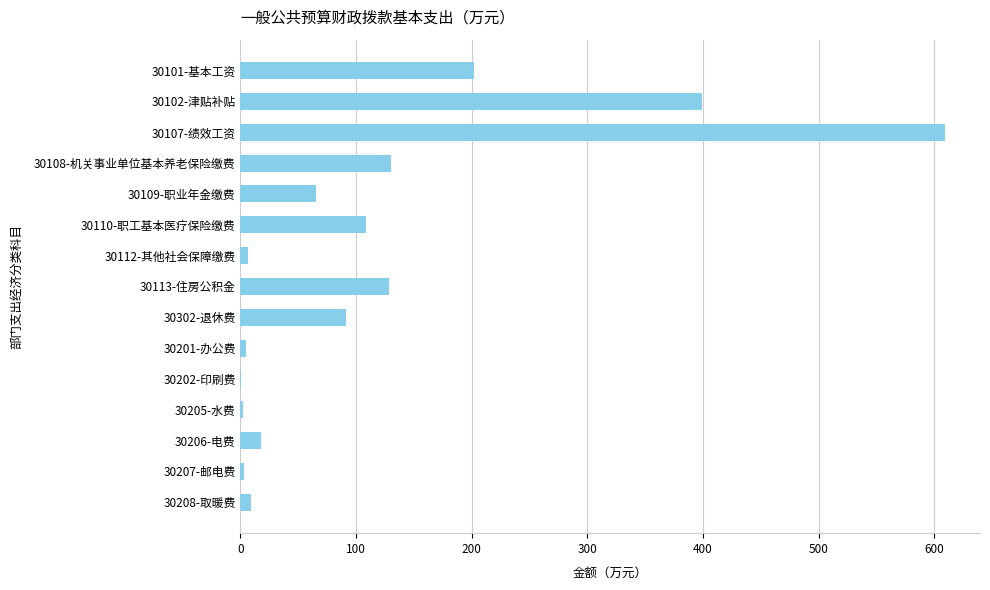

What is the maximum value shown in the chart?

609.1